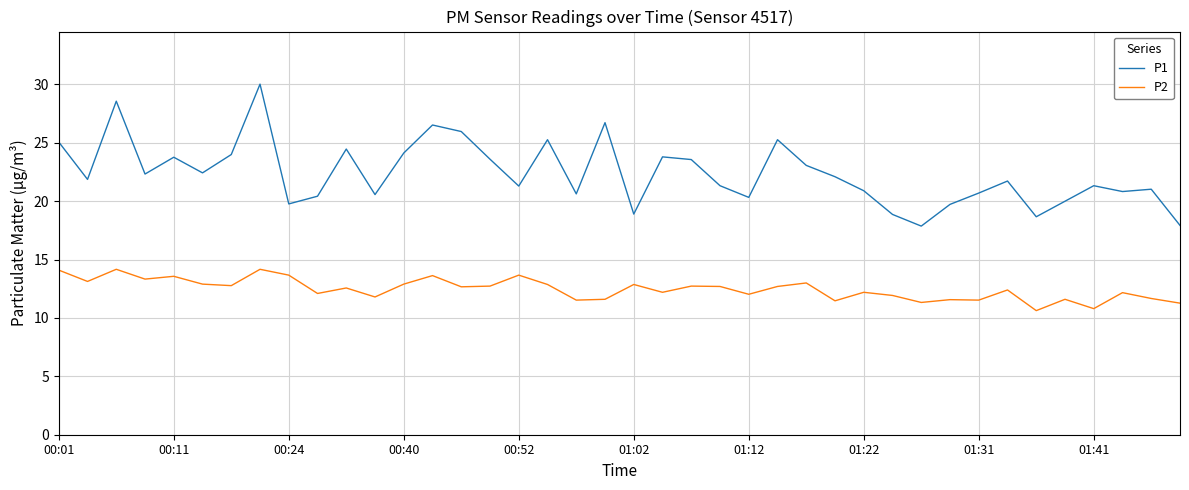

At how many categories does at least one series exceed 13?

40